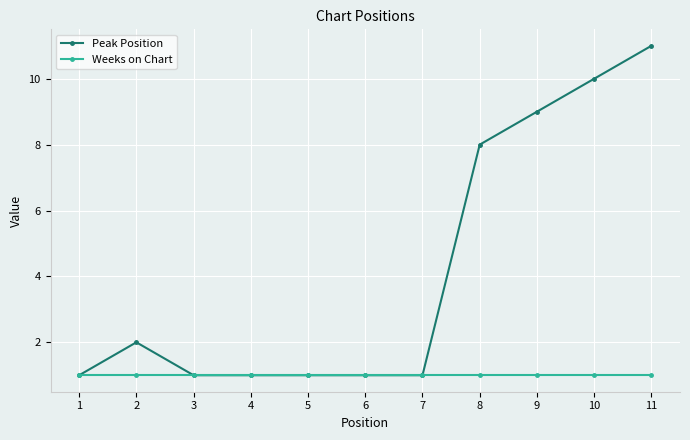

List the series in order of their peak value, highest first.

Peak Position, Weeks on Chart